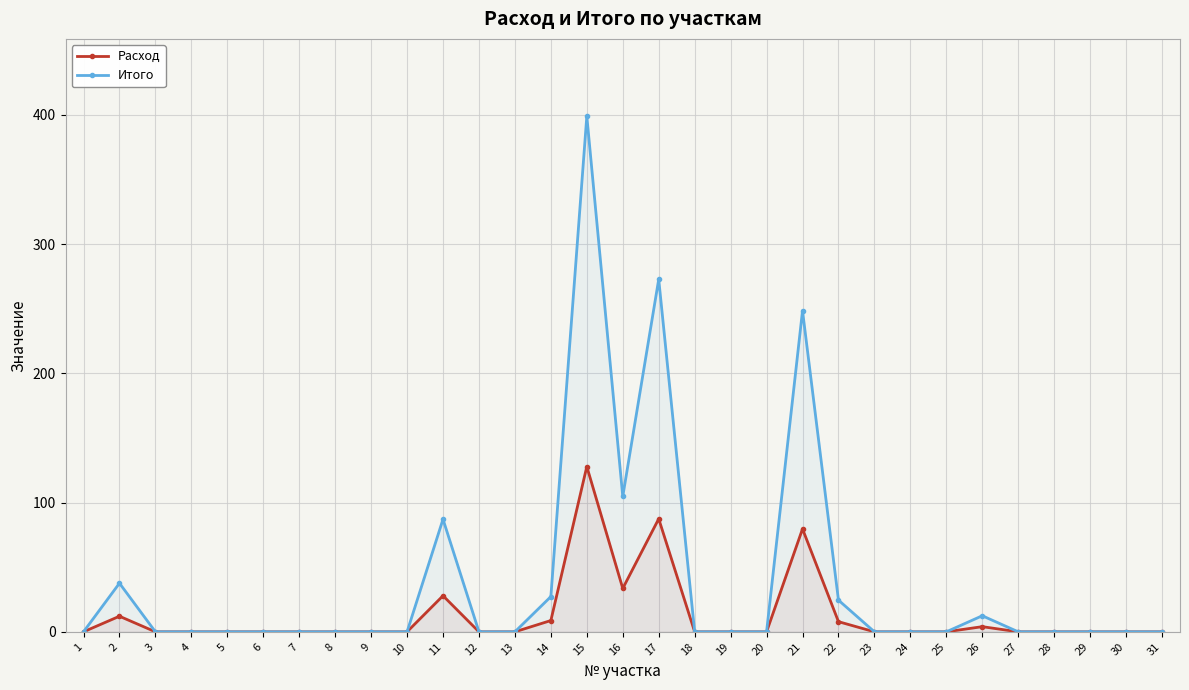

How many data points does each series have?

31